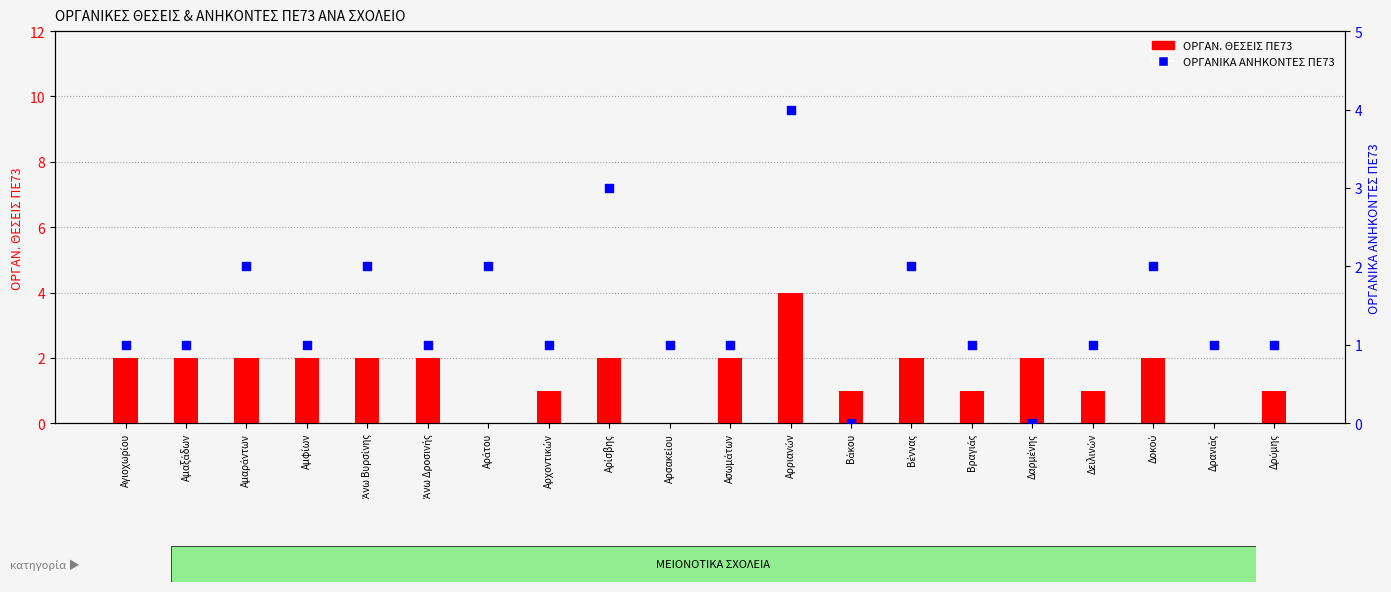

Which series has the largest total across all categories?

ΟΡΓΑΝ. ΘΕΣΕΙΣ ΠΕ73